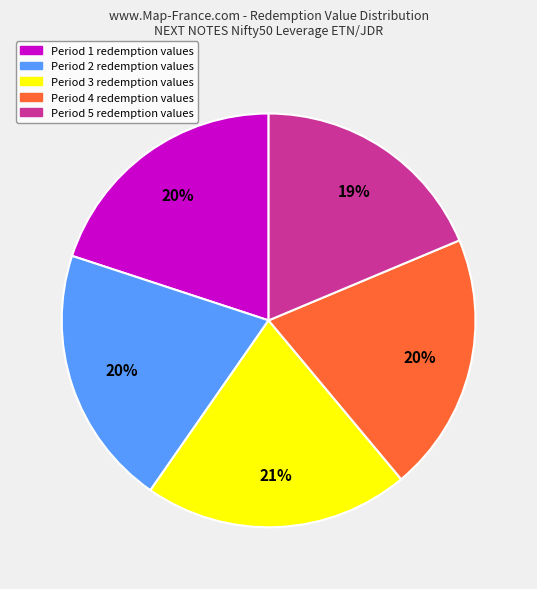

To the nearest percent, what is the difference between the largest and smallest slice percentages?

2%